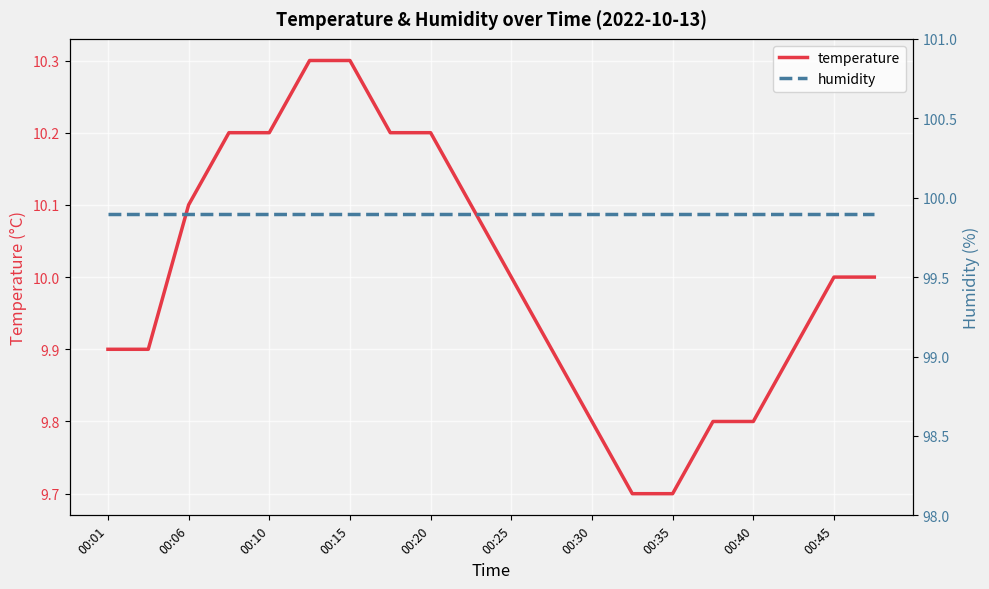

What is the highest value of the temperature series?

10.3